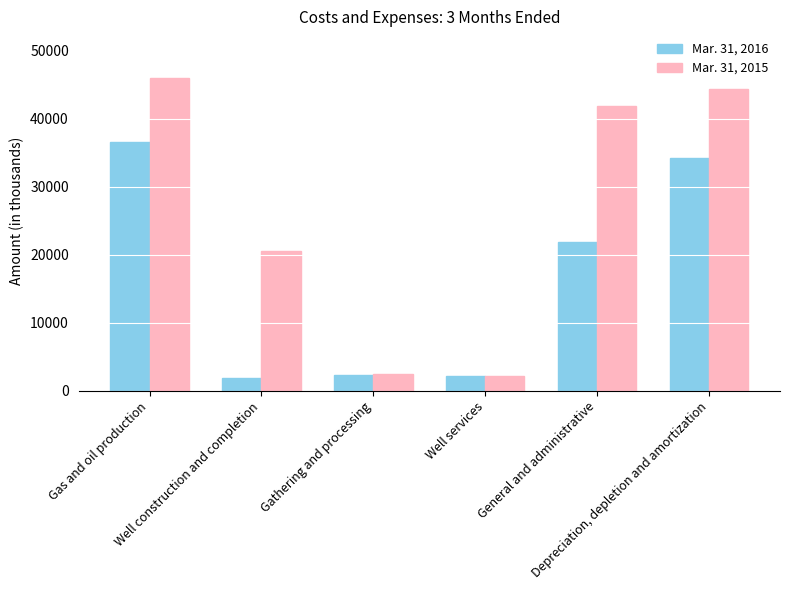

The Mar. 31, 2016 series shows 13405 at General and administrative. True or false?

False